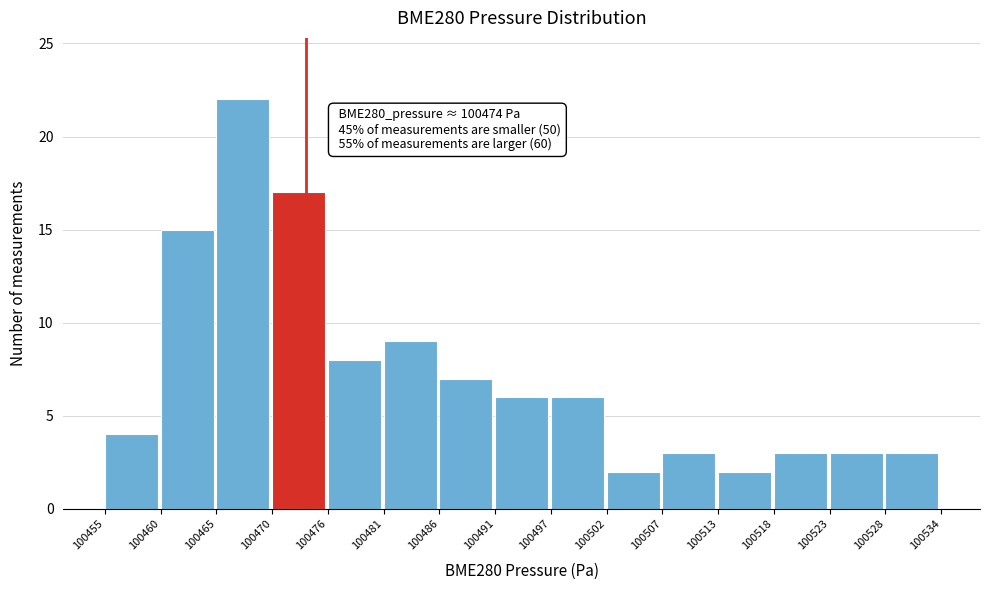

Reading left to right, transcribe all the data shown in this chart.

4	15	22	17	8	9	7	6	6	2	3	2	3	3	3